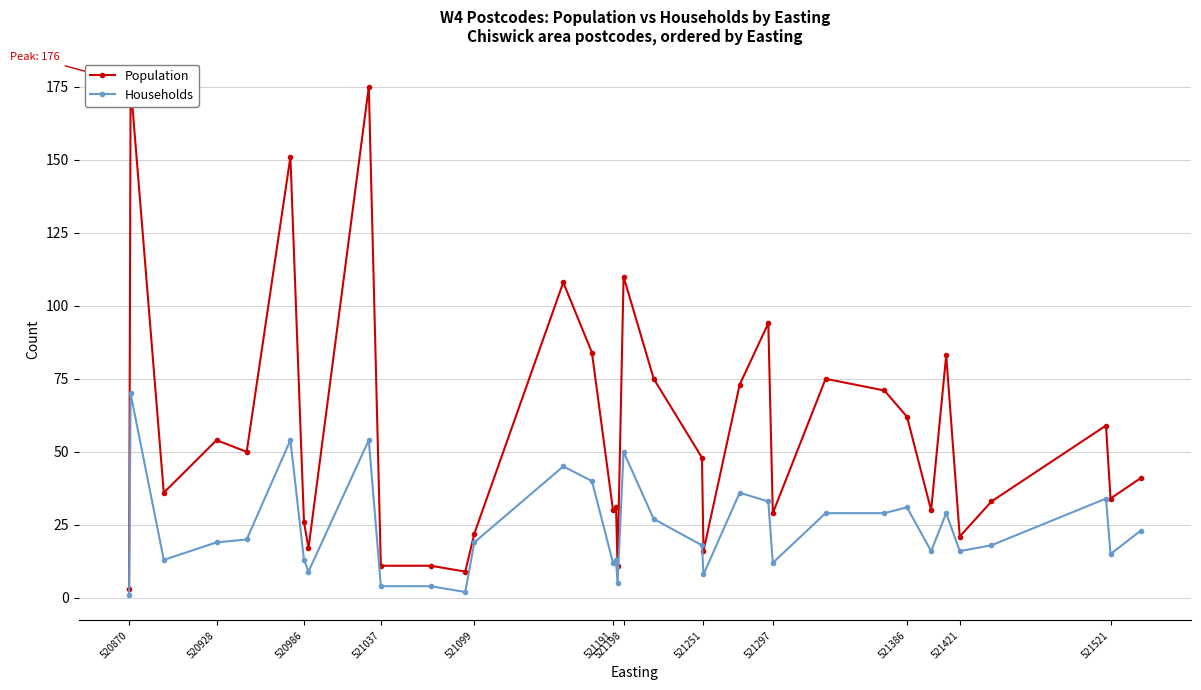

Which series has the largest total across all categories?

Population